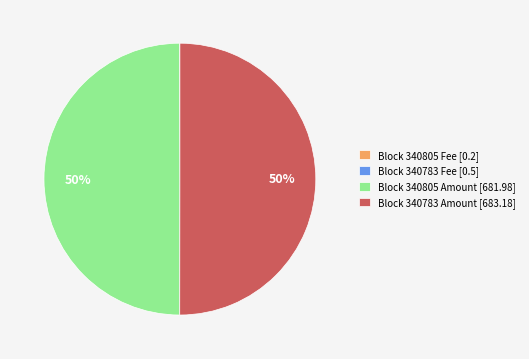

True or false: Block 340783 Amount [683.18] accounts for 50% of the total.

True